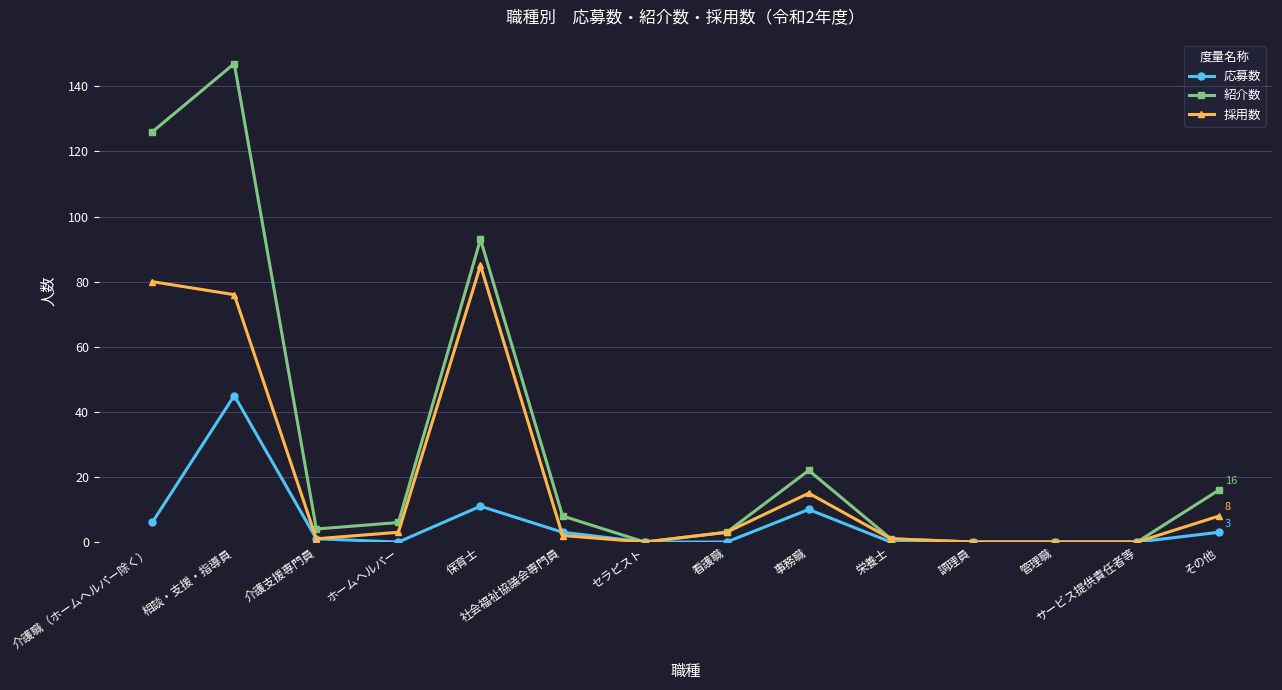

Which category has the highest value across all series?

相談・支援・指導員